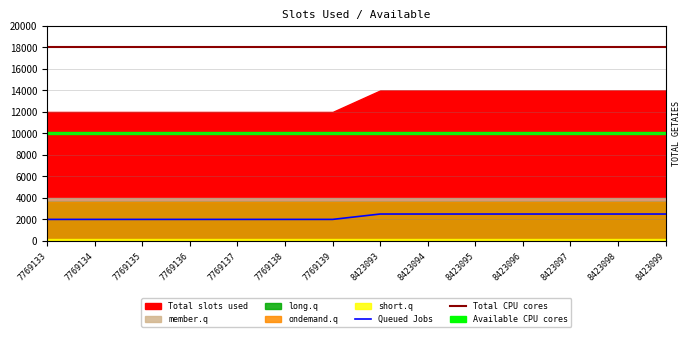

What is the minimum value for Total CPU cores?

18000.0